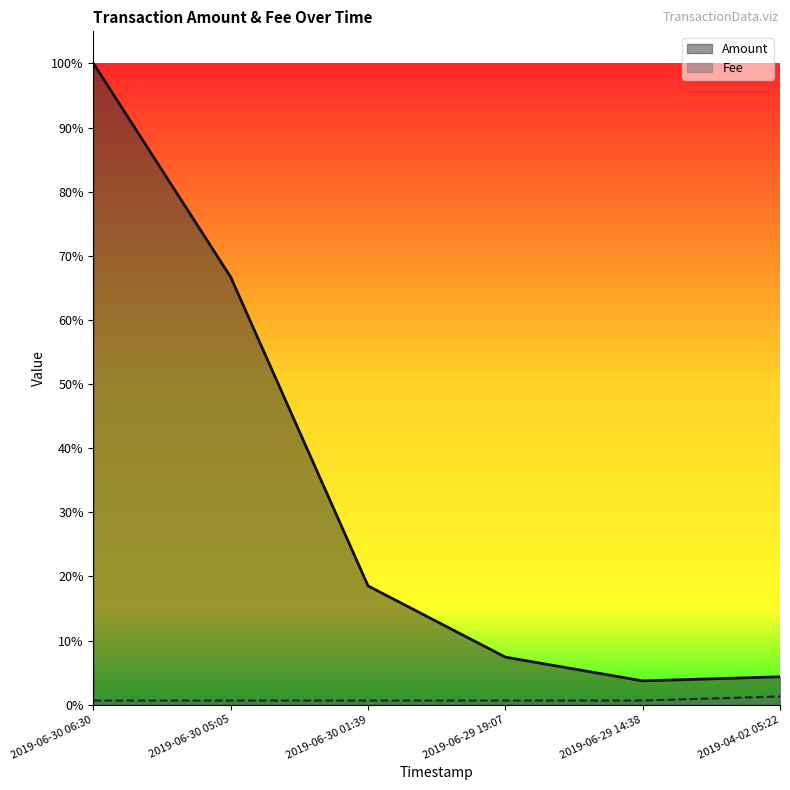

How many Fee values are between 0 and 1?

6